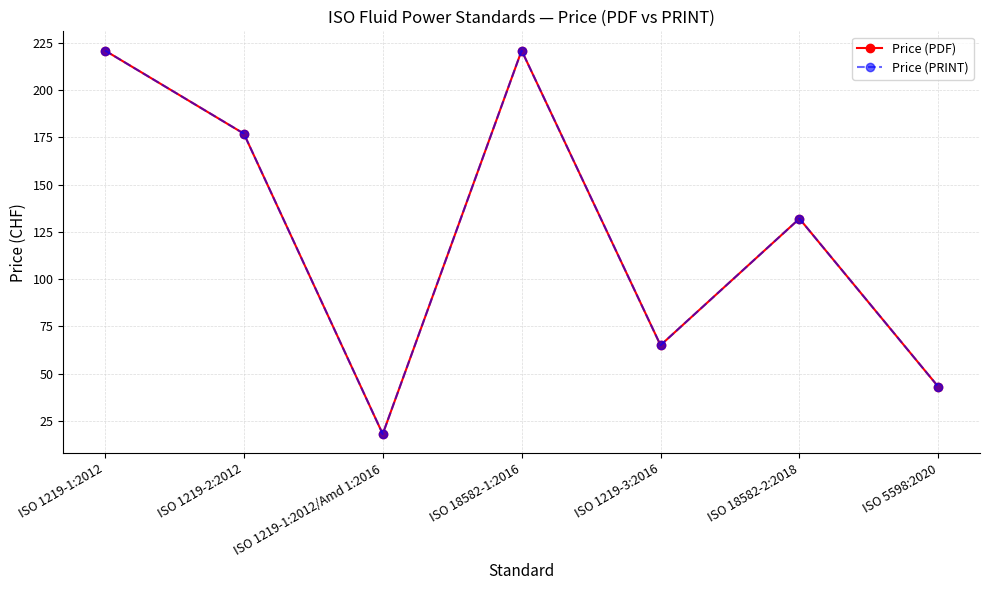

Is it true that Price (PDF) equals 10 at ISO 1219-1:2012/Amd 1:2016?

False